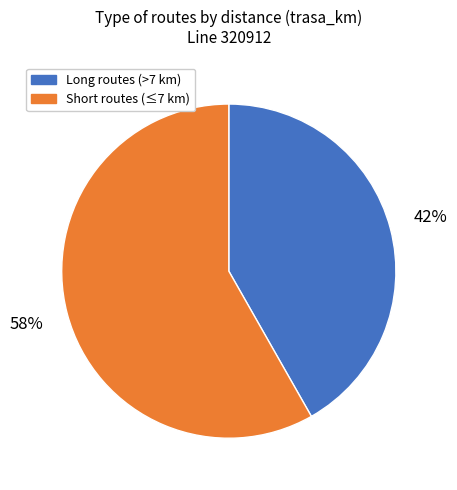

Is the sum of Short routes (≤7 km) and Long routes (>7 km) greater than half?

Yes